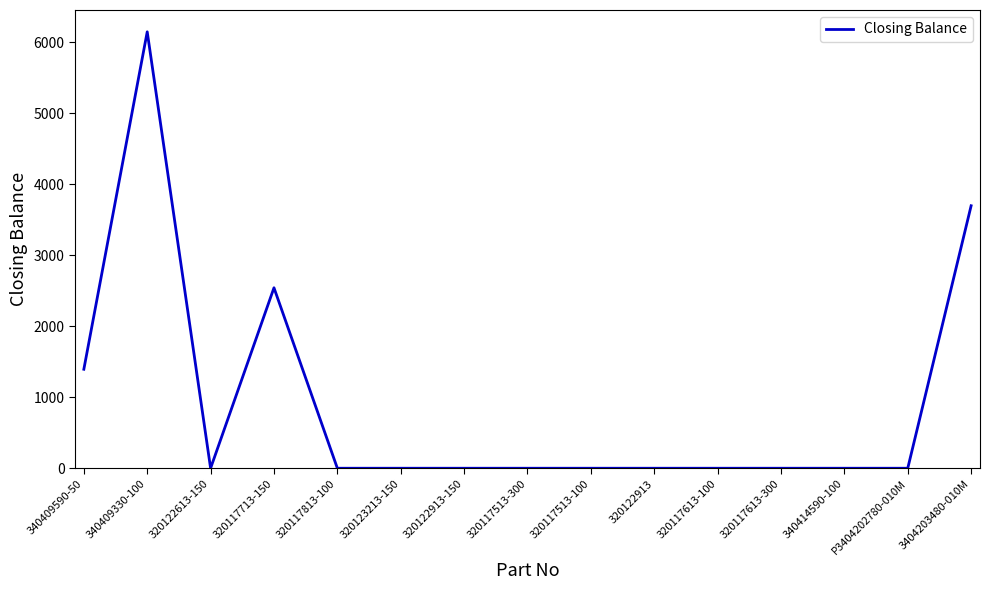

At which label is the value closest to 3072?

320117713-150